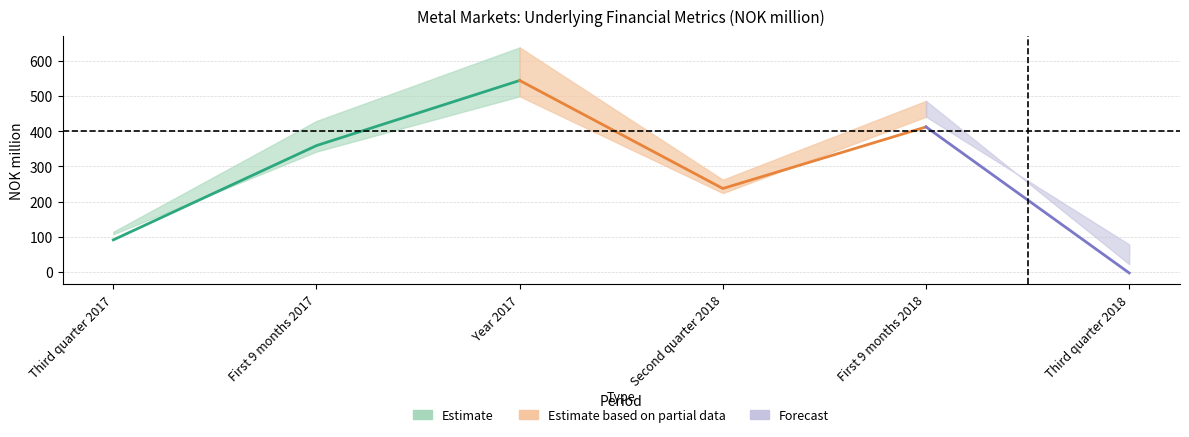

What is the spread (max minus min) of values at Third quarter 2018?

81